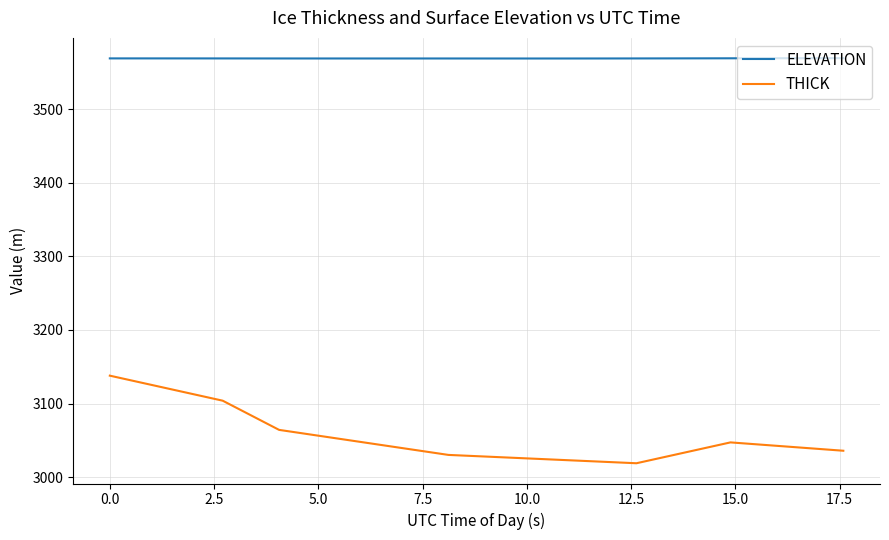

What is the smallest value displayed?

3018.9